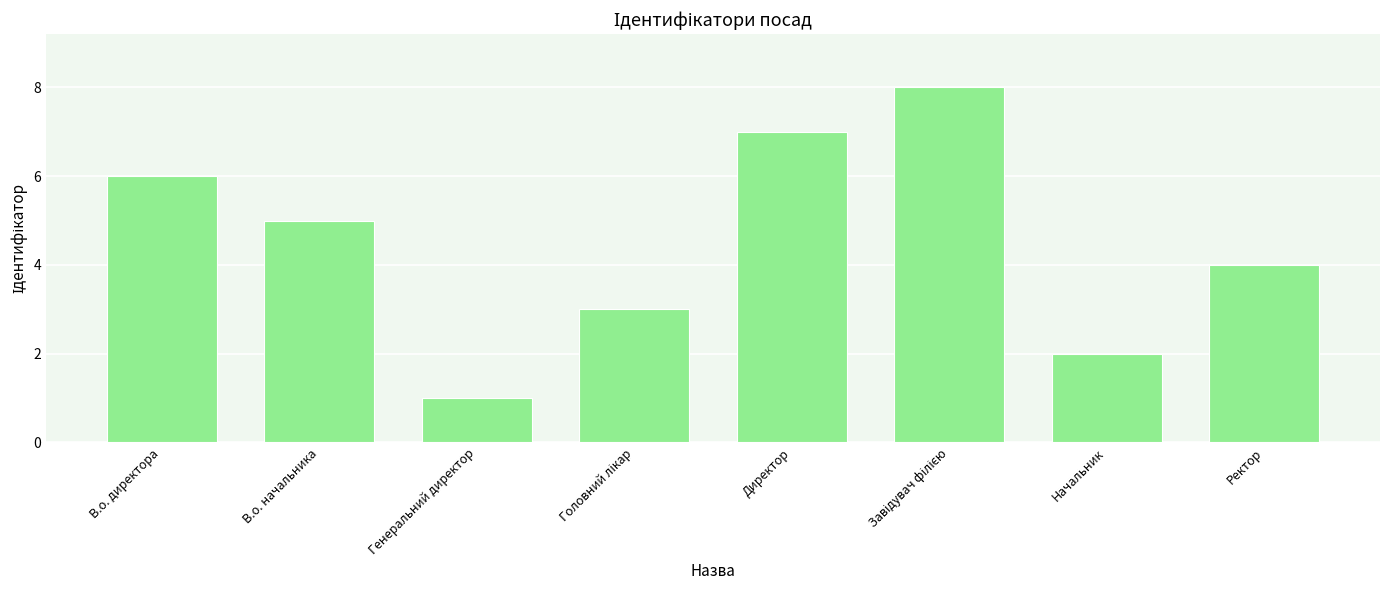

Which label corresponds to the smallest value in the chart?

Генеральний директор